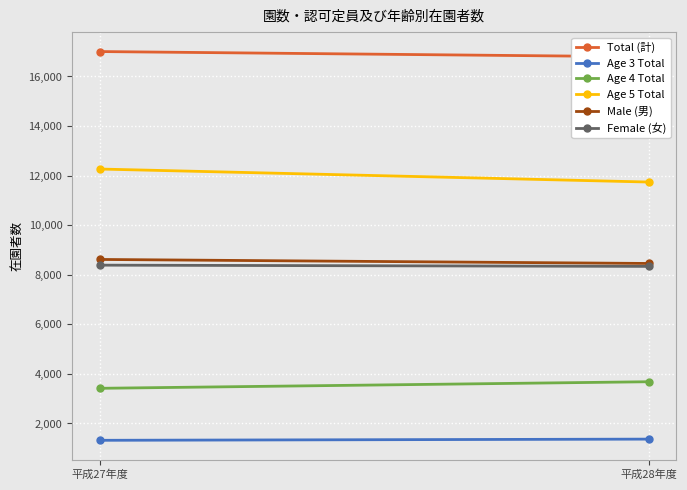

What is the value of the Age 4 Total point at the 1st from the left?

3419